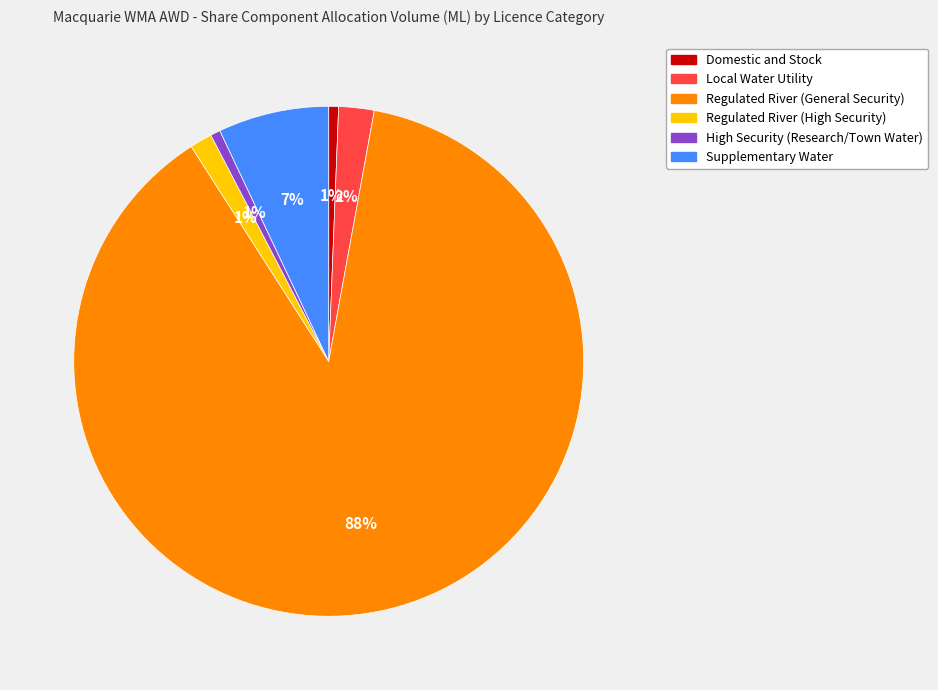

The Supplementary Water slice represents 20% of the pie. True or false?

False